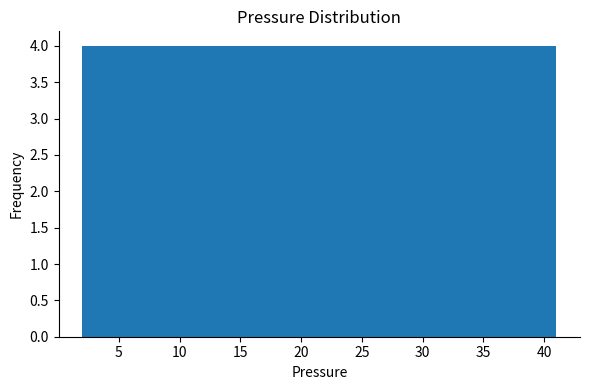

Reading left to right, transcribe this chart: for each bar, give the range it covers on the x-axis and its height. Neither the bar edges nor the heights are printed on the chart, so give them approximately, as read against the axes.

2.0 to 5.9: 4
5.9 to 9.8: 4
9.8 to 13.7: 4
13.7 to 17.6: 4
17.6 to 21.5: 4
21.5 to 25.4: 4
25.4 to 29.3: 4
29.3 to 33.2: 4
33.2 to 37.1: 4
37.1 to 41.0: 4